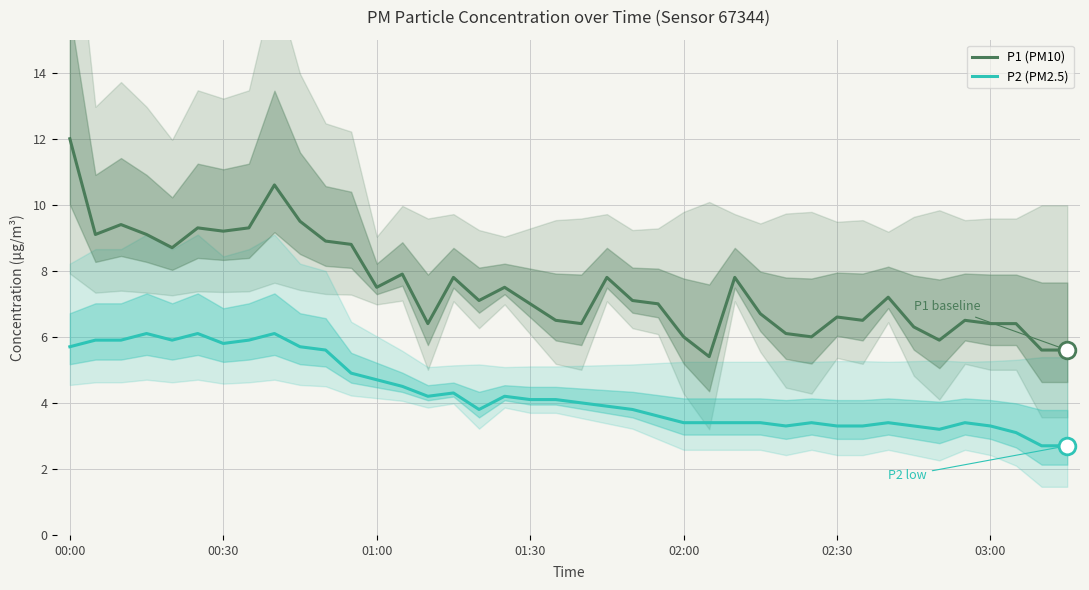

Reading left to right, what are all the values shown in this chart?

P1 (PM10): 12.0	9.1	9.4	9.1	8.7	9.3	9.2	9.3	10.6	9.5	8.9	8.8	7.5	7.9	6.4	7.8	7.1	7.5	7.0	6.5	6.4	7.8	7.1	7.0	6.0	5.4	7.8	6.7	6.1	6.0	6.6	6.5	7.2	6.3	5.9	6.5	6.4	6.4	5.6	5.6
P2 (PM2.5): 5.7	5.9	5.9	6.1	5.9	6.1	5.8	5.9	6.1	5.7	5.6	4.9	4.7	4.5	4.2	4.3	3.8	4.2	4.1	4.1	4.0	3.9	3.8	3.6	3.4	3.4	3.4	3.4	3.3	3.4	3.3	3.3	3.4	3.3	3.2	3.4	3.3	3.1	2.7	2.7